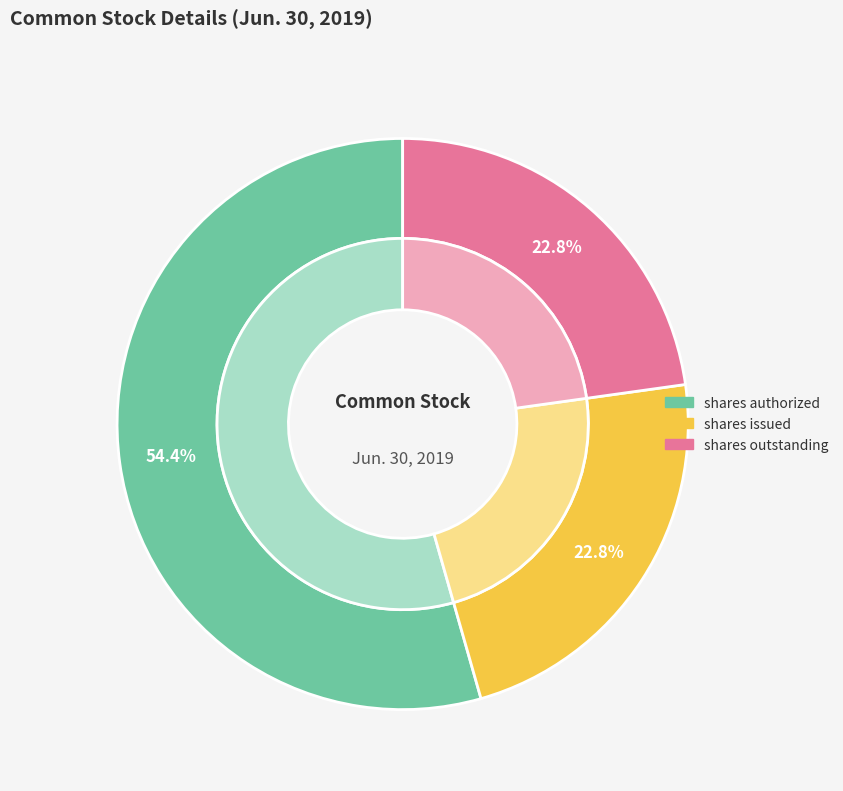

Approximately how many times larger is the value at Common stock, shares issued compared to Common stock, shares outstanding?

1.0